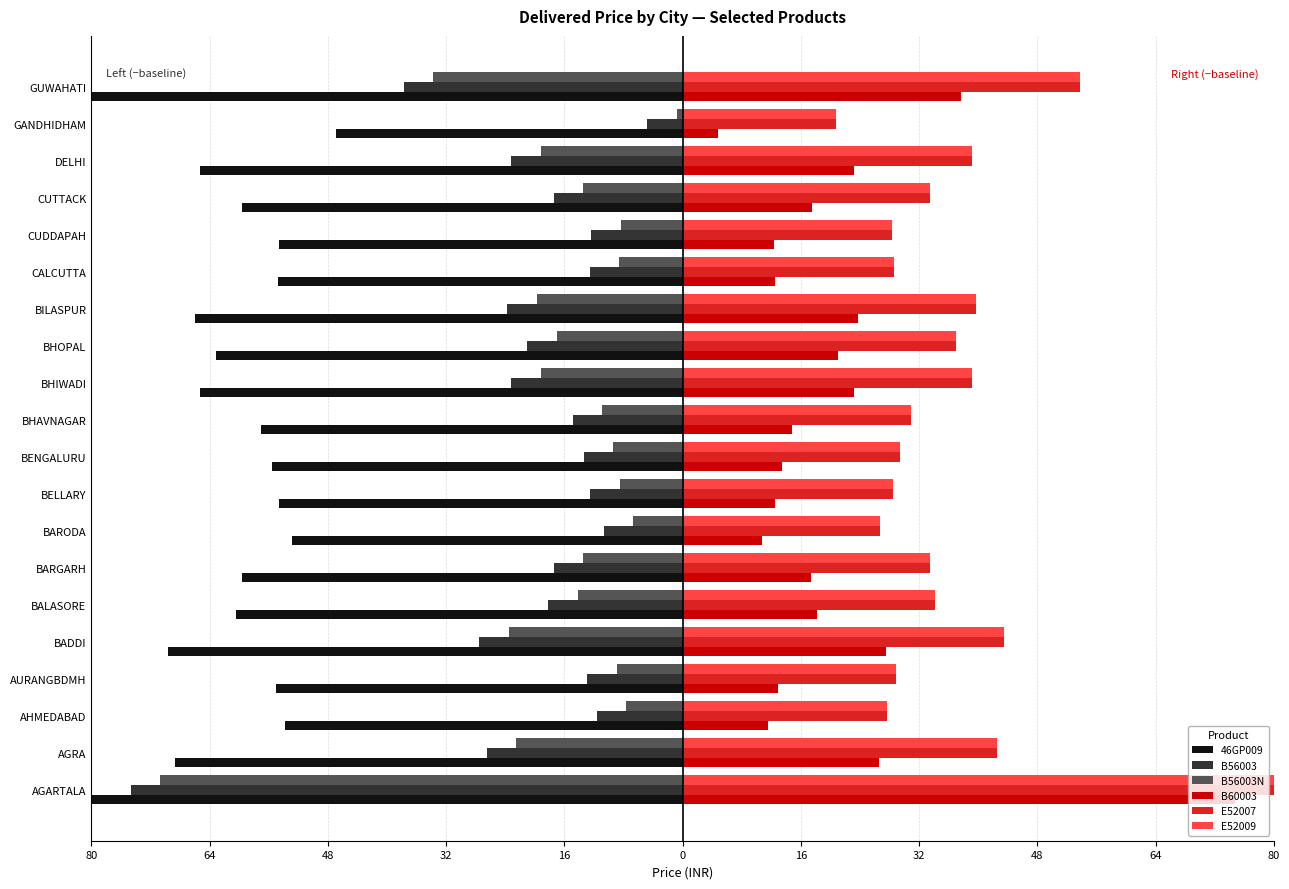

How many data points in B56003N are above -13?

9